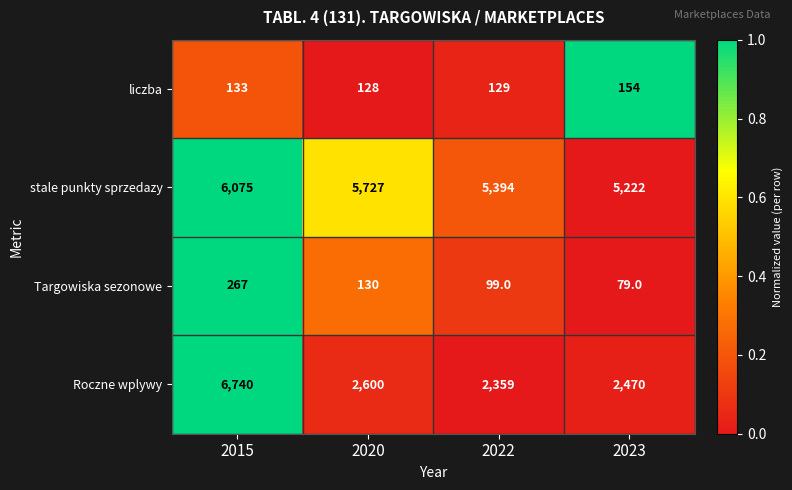

What is the spread (max minus min) of values at 2020?

5599